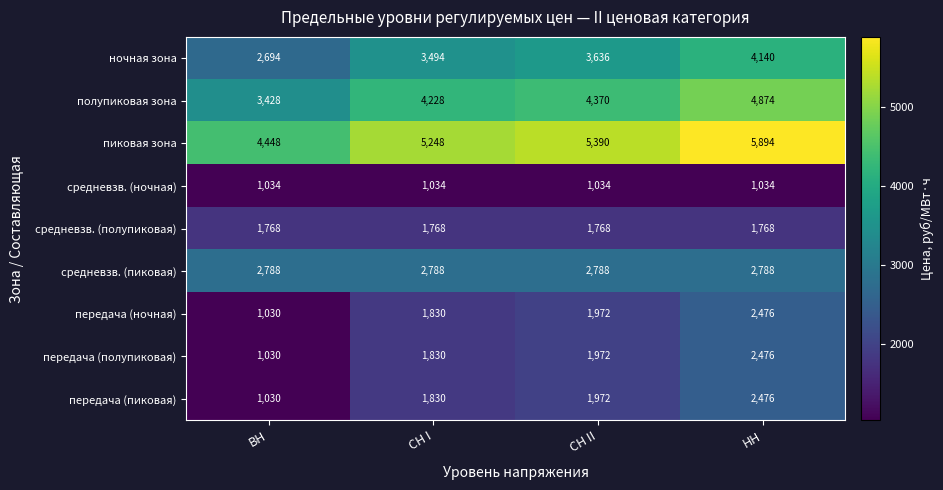

Which series has the largest total across all categories?

пиковая зона